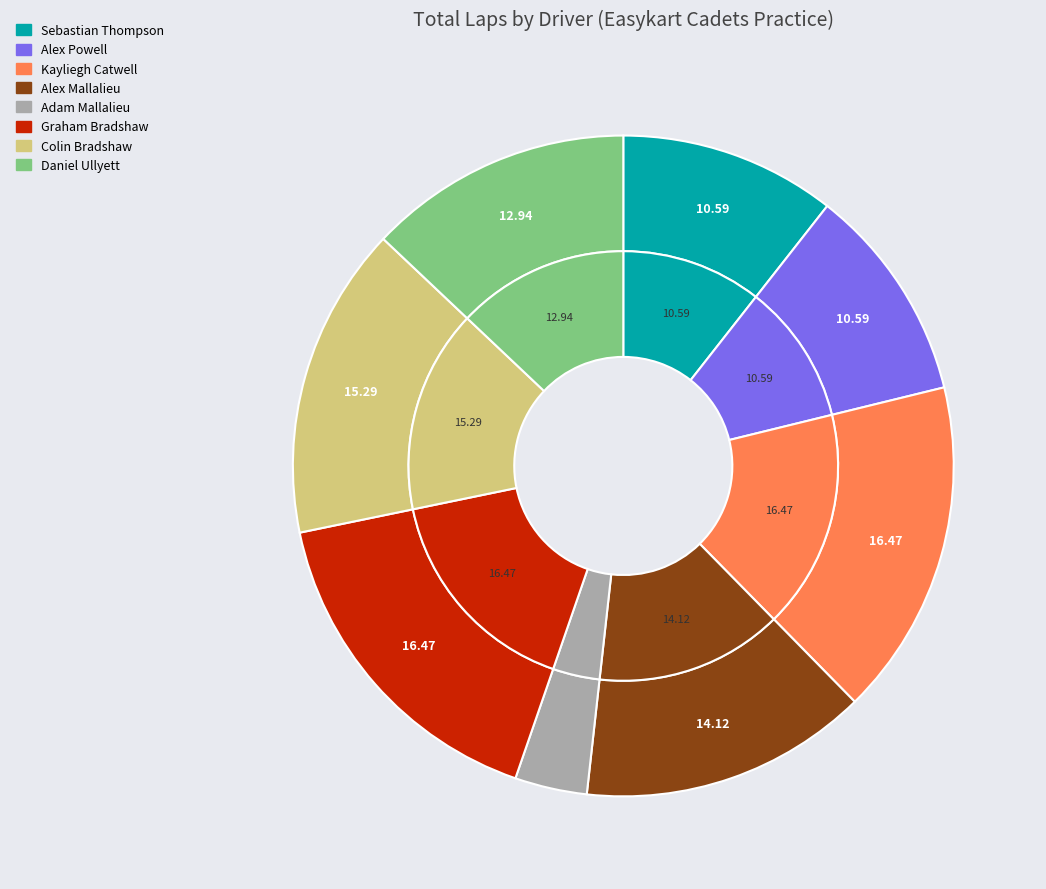

To the nearest percent, what is the average slice percentage?

12%